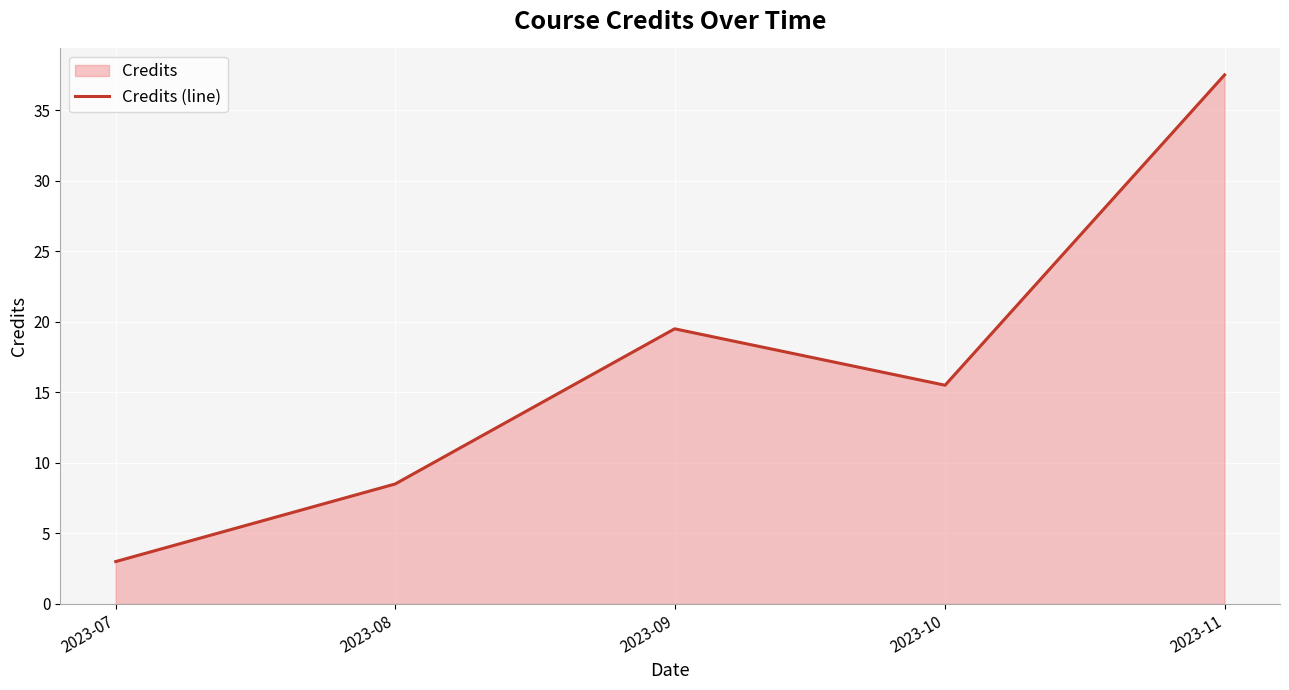

What is the greatest value displayed?

37.5